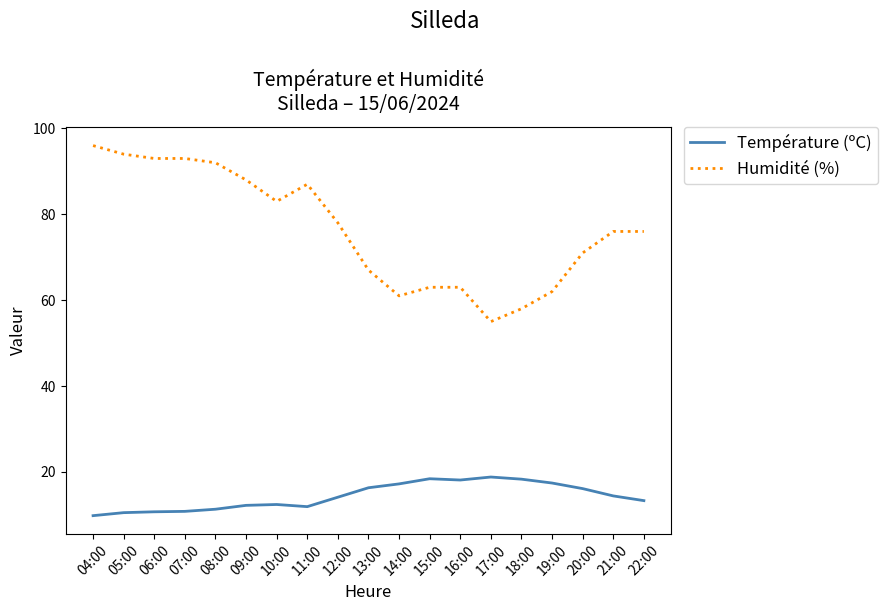

What are all the series names shown in the legend?

Température (ºC), Humidité (%)